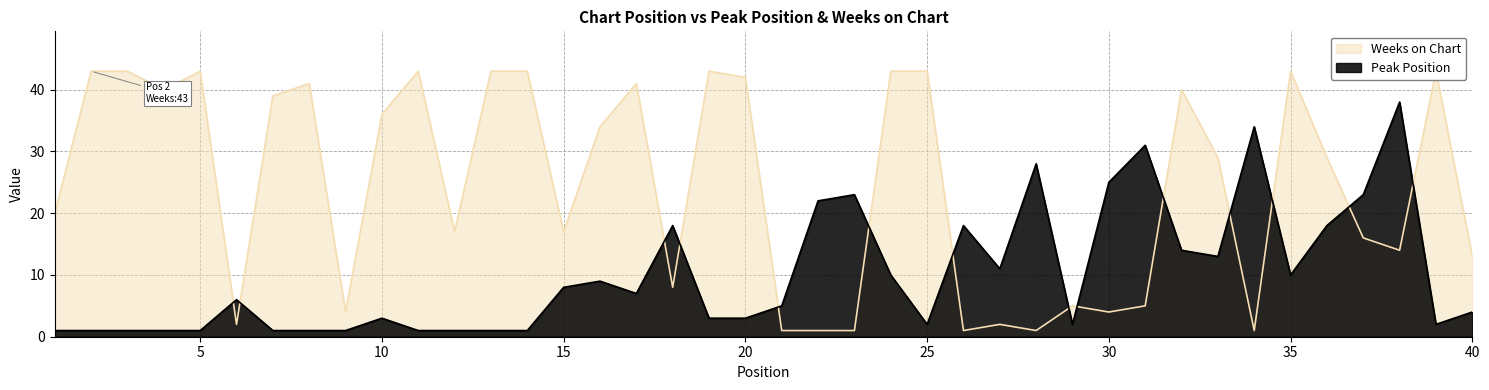

How many categories are shown in the chart?

40